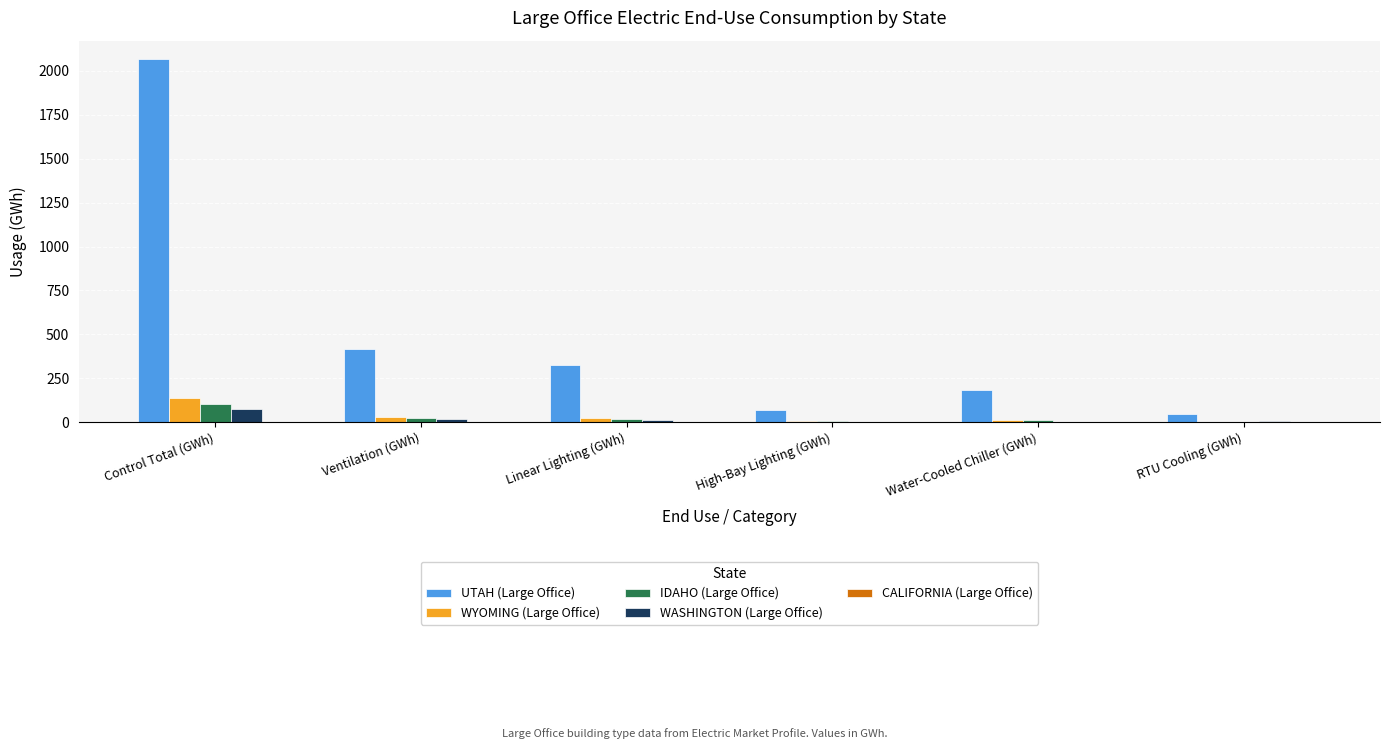

What is the sum of the WASHINGTON (Large Office) values at Linear Lighting (GWh) and Water-Cooled Chiller (GWh)?

11.5